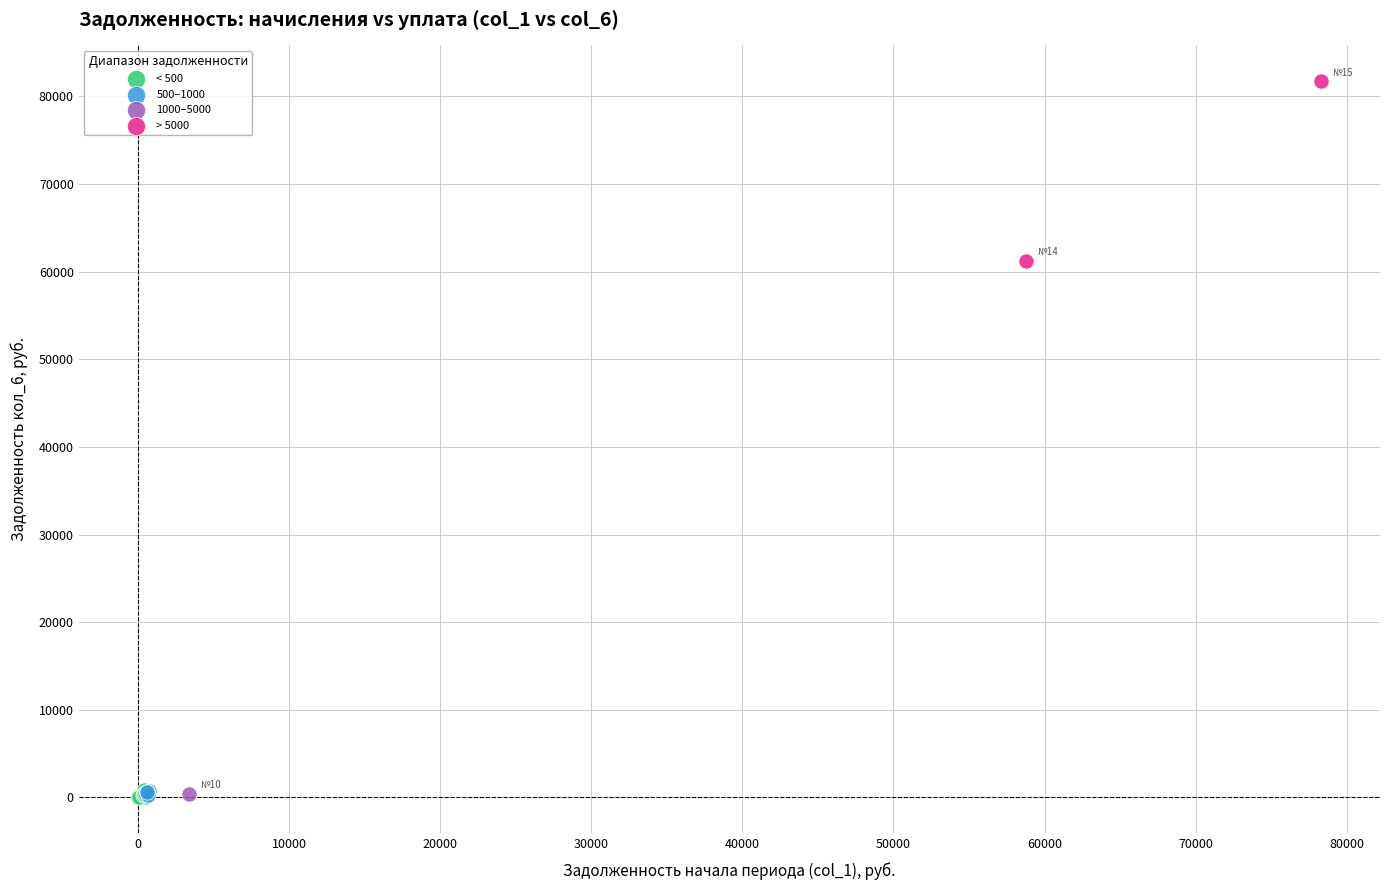

What are all the series names shown in the legend?

< 500, 500–1000, 1000–5000, > 5000